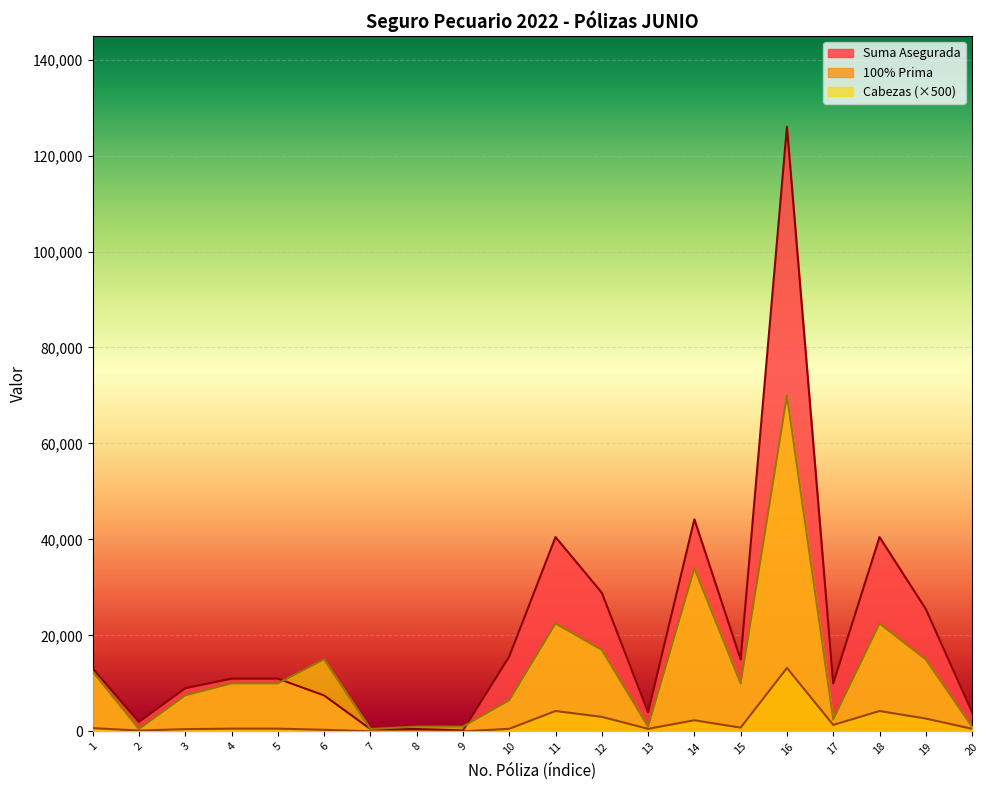

Between 13 and 2, which is larger?

13